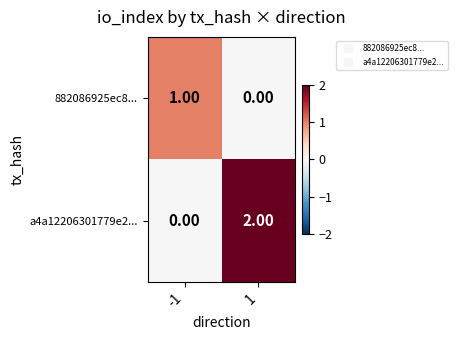

Which series has the largest range (max minus min)?

a4a12206301779e2...